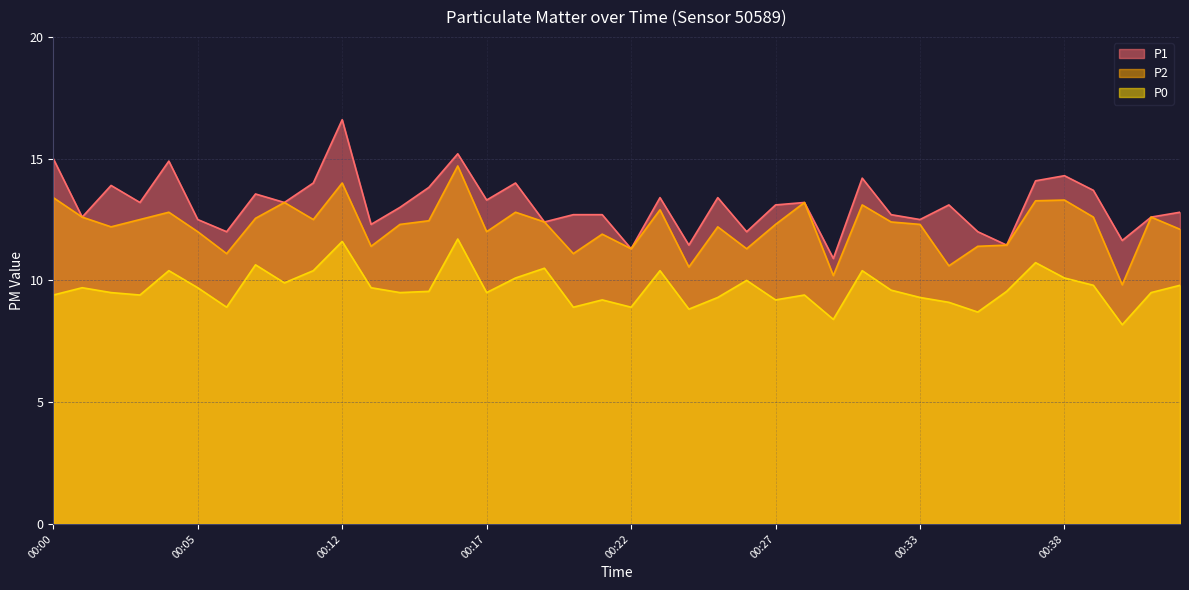

List the series in order of their overall mean, highest first.

P1, P2, P0